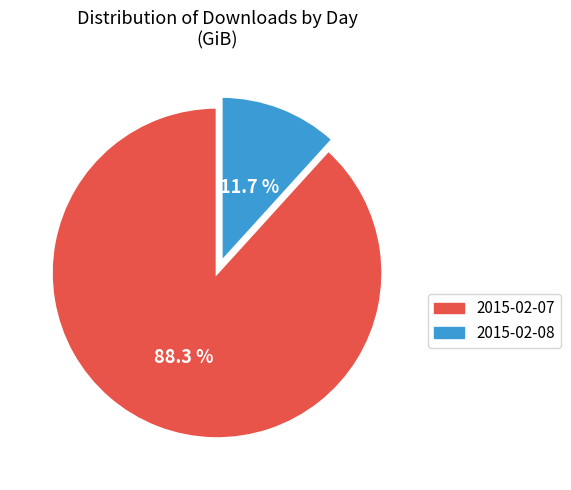

Which has a higher value, 2015-02-08 or 2015-02-07?

2015-02-07